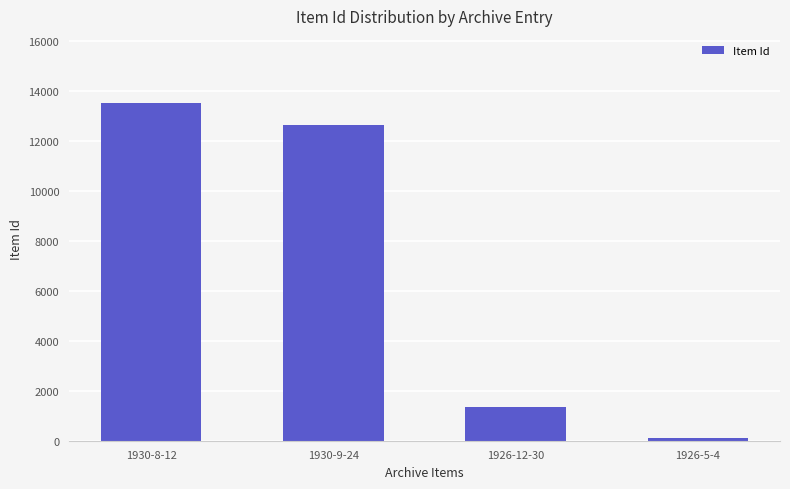

What is the label of the 1st bar from the right?

1926-5-4